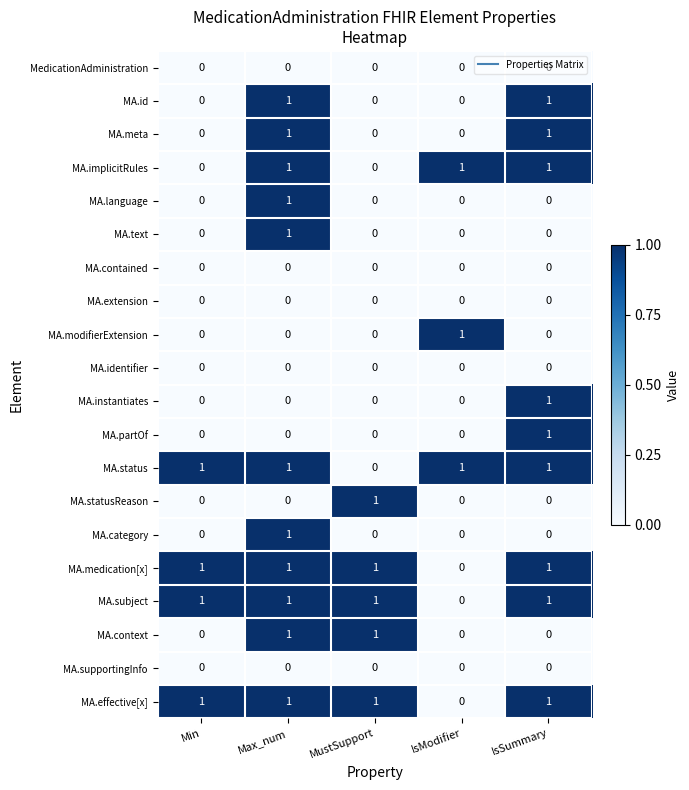

Count the MA.status values in the range 1 to 2.

4